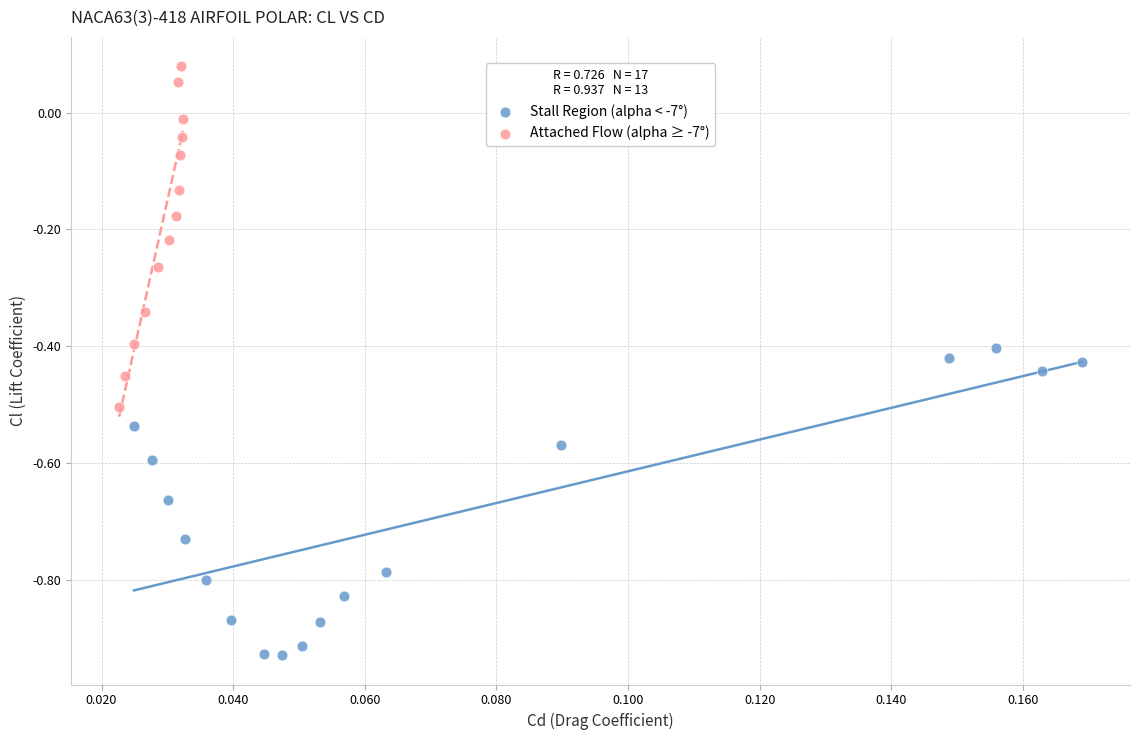

Which series reaches the minimum Y coordinate?

Stall Region (alpha < -7°)